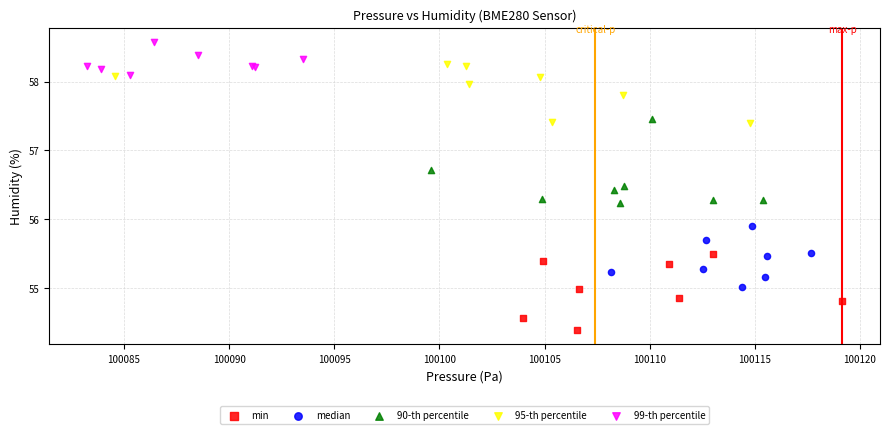

Which series reaches the minimum Y coordinate?

min